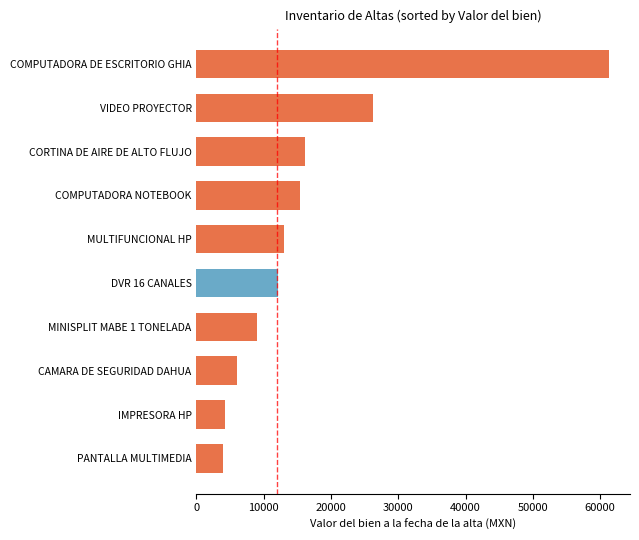

Which has a higher value, CAMARA DE SEGURIDAD DAHUA or CORTINA DE AIRE DE ALTO FLUJO?

CORTINA DE AIRE DE ALTO FLUJO